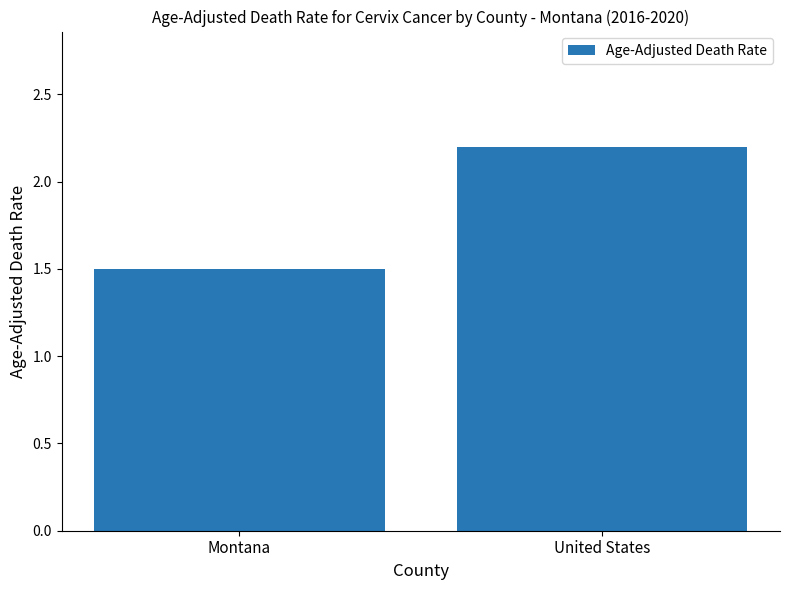

Reading right to left, transcribe all the data shown in this chart.

United States=2.2	Montana=1.5